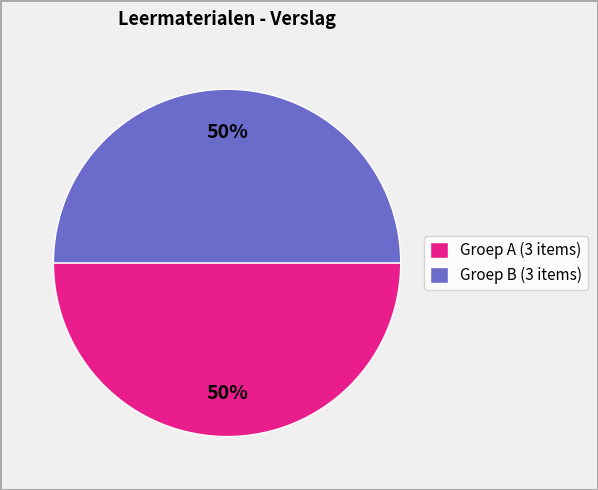

To the nearest percent, what percentage of the pie is Groep B (3 items)?

50%